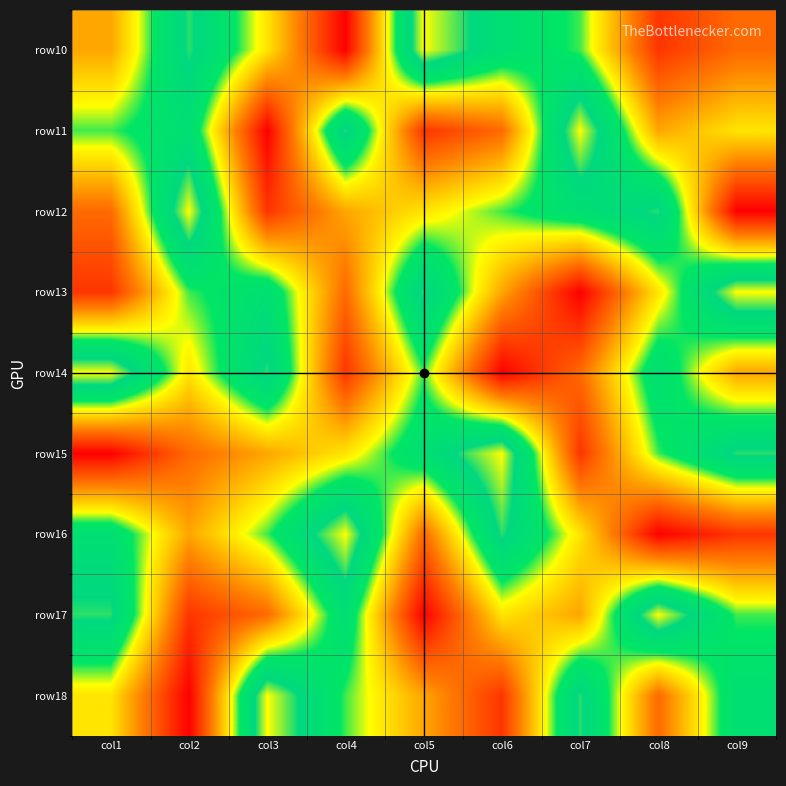

Which category has the highest value across all series?

col5